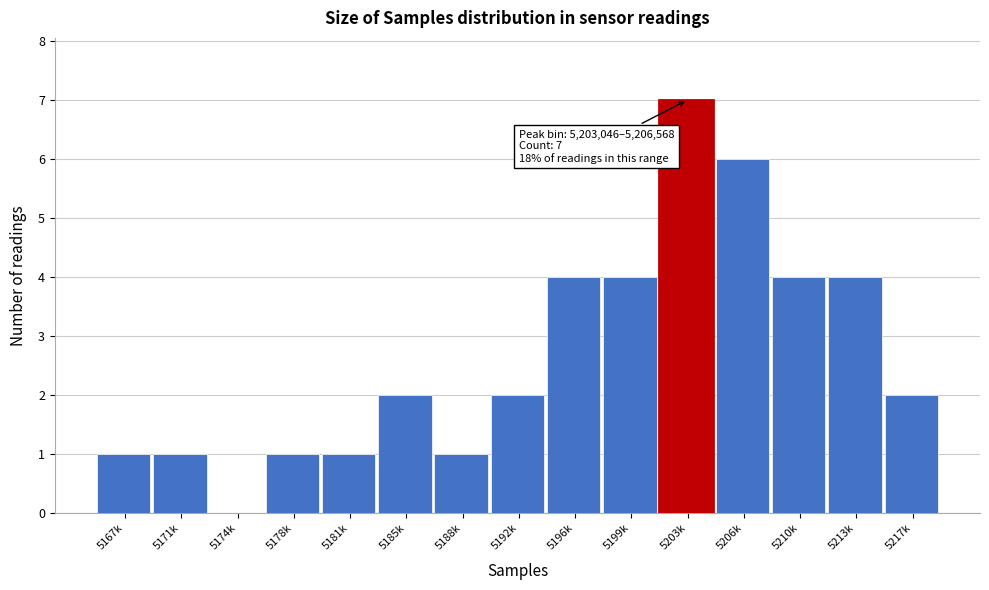

Reading left to right, what are all the values shown in this chart?

5167k=1	5171k=1	5174k=0	5178k=1	5181k=1	5185k=2	5188k=1	5192k=2	5196k=4	5199k=4	5203k=7	5206k=6	5210k=4	5213k=4	5217k=2